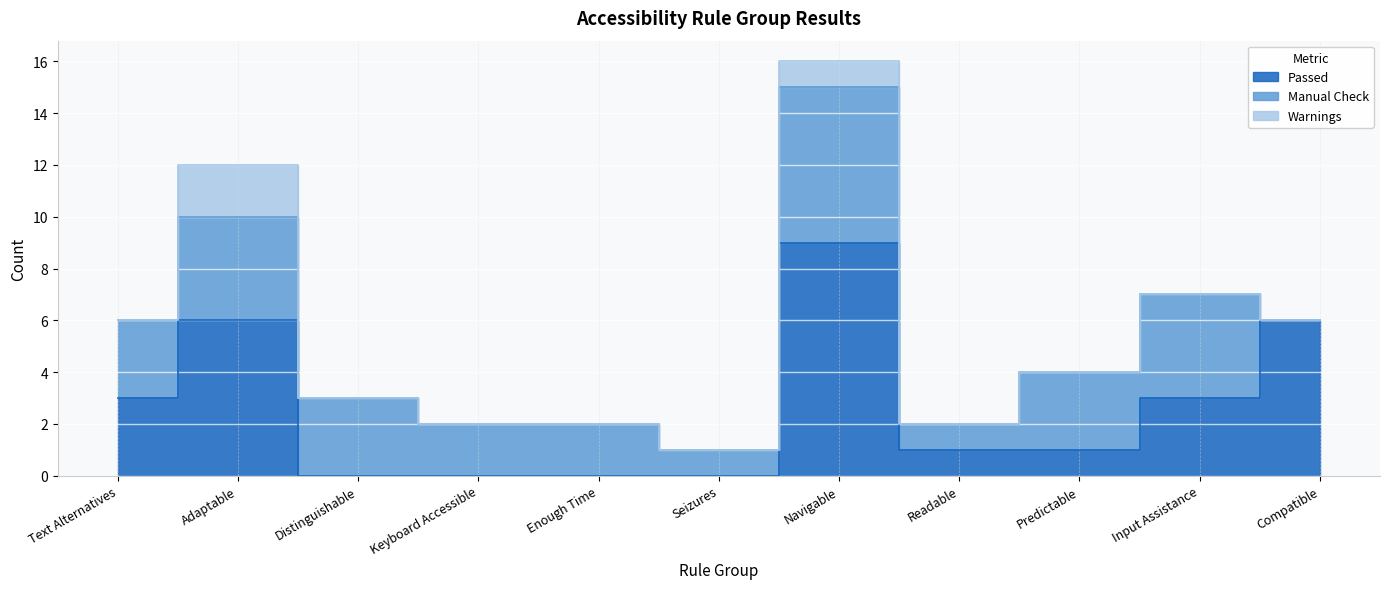

What is the difference between the maximum and minimum values in the Passed series?

9